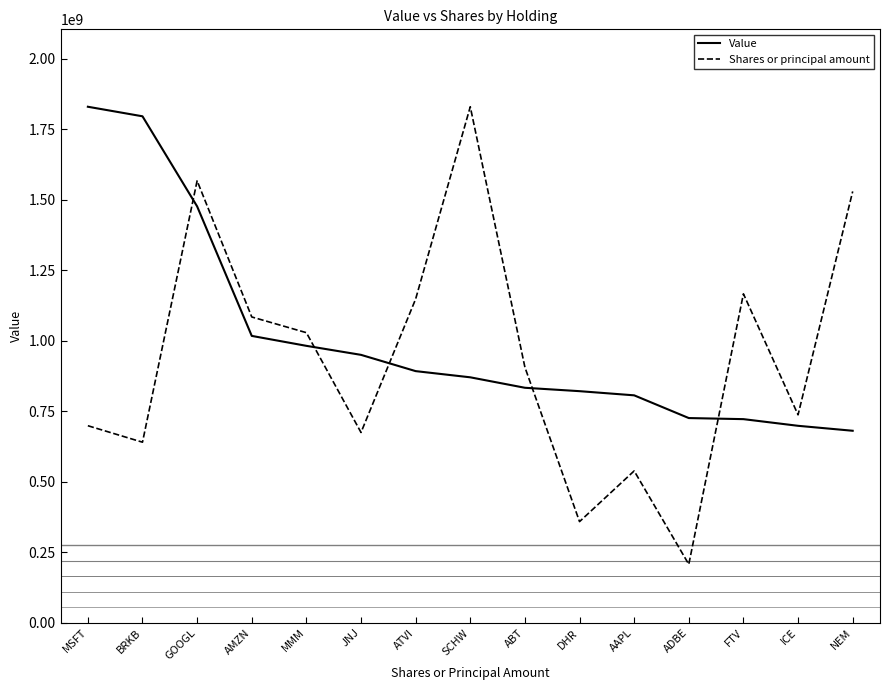

What is the average value of the Shares or principal amount series?

941216168.7